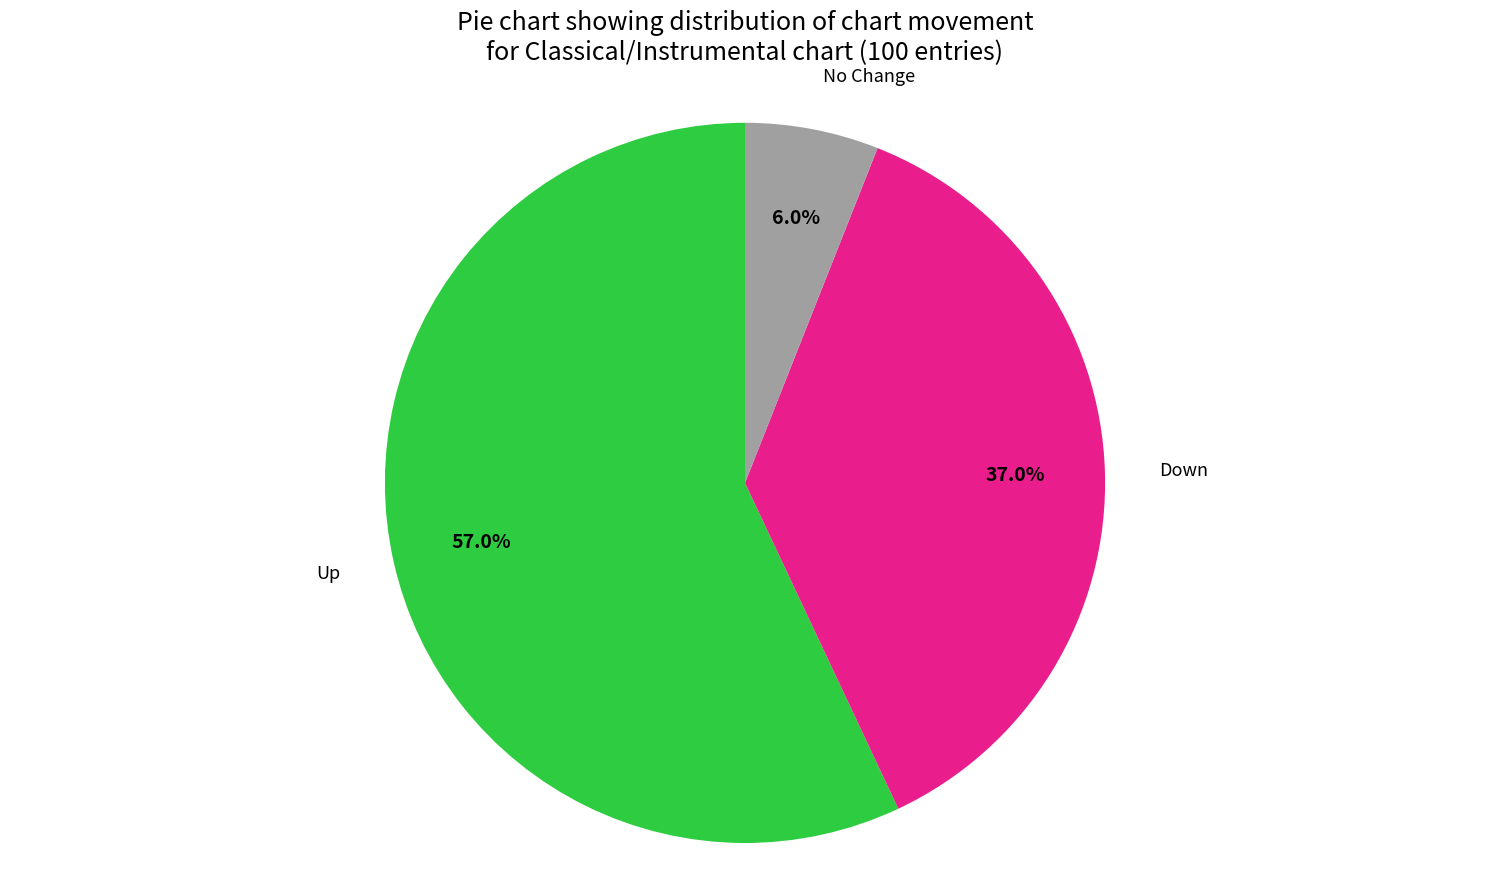

Is there any slice that represents more than half of the pie?

Yes